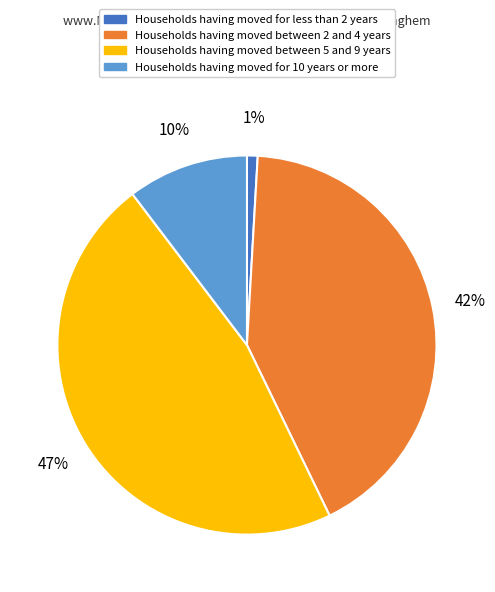

Is there a majority slice in this chart?

No